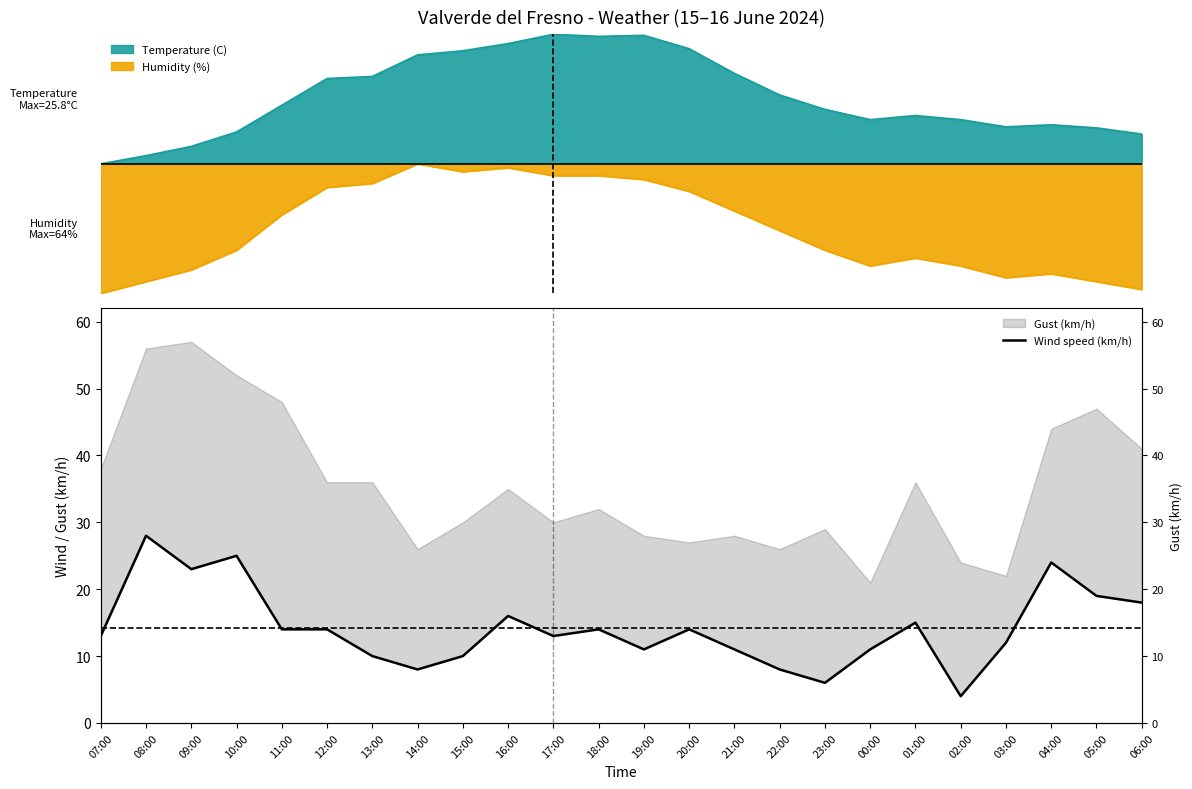

The chart shows a value of 14 at 11:00. True or false?

True